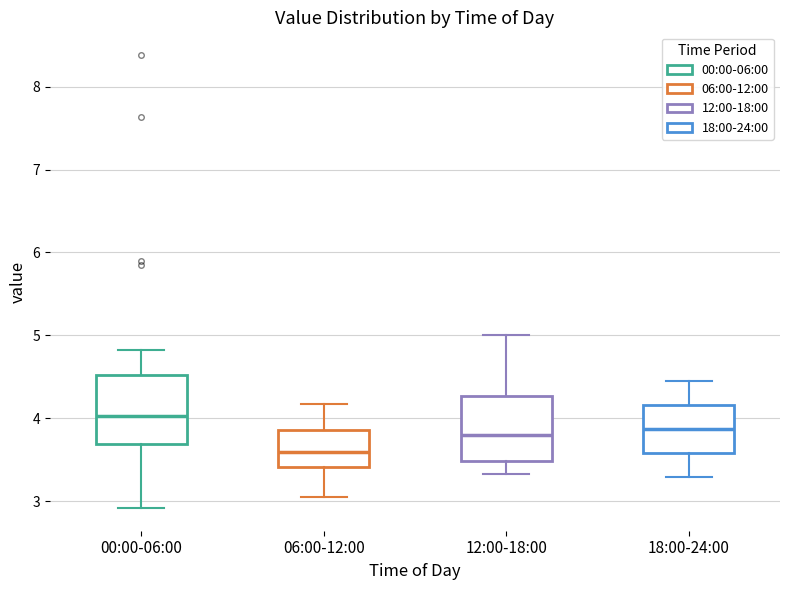

Where does the upper whisker of the box for 06:00-12:00 end on the y-axis? The values are not printed on the chart, so give them approximately, as read against the axis.

4.2